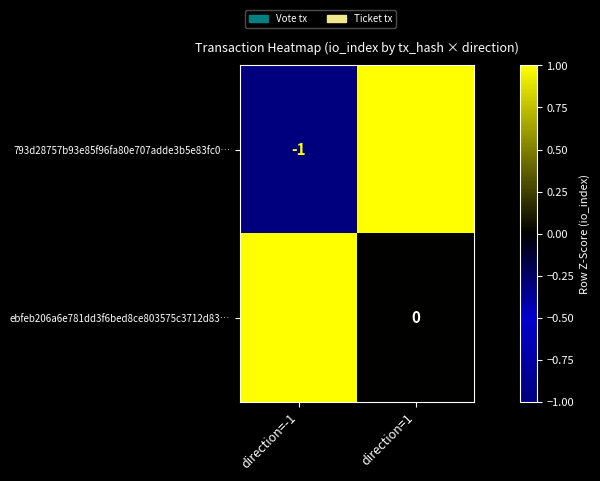

How many series are shown in this chart?

2